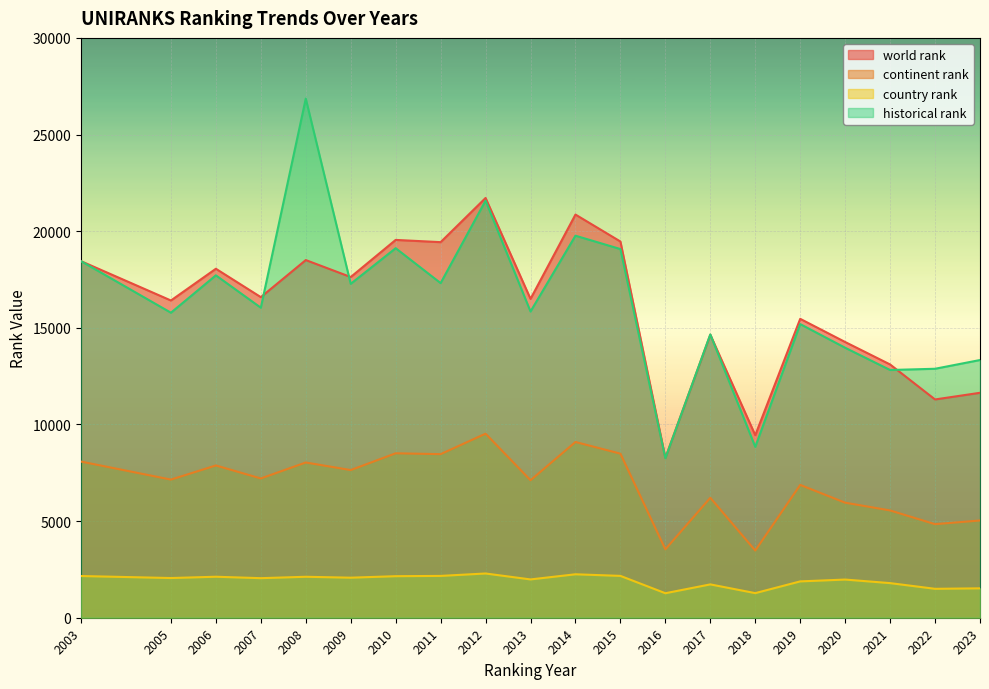

Reading left to right, extract all data points from this chart.

world rank: 2003=18448	2005=16413	2006=18055	2007=16587	2008=18505	2009=17627	2010=19548	2011=19432	2012=21717	2013=16496	2014=20859	2015=19465	2016=8270	2017=14642	2018=9444	2019=15464	2020=14265	2021=13103	2022=11293	2023=11638
continent rank: 2003=8079	2005=7147	2006=7878	2007=7206	2008=8032	2009=7640	2010=8508	2011=8464	2012=9523	2013=7113	2014=9093	2015=8489	2016=3539	2017=6206	2018=3476	2019=6872	2020=5952	2021=5551	2022=4840	2023=5032
country rank: 2003=2158	2005=2054	2006=2121	2007=2047	2008=2119	2009=2072	2010=2149	2011=2164	2012=2289	2013=1982	2014=2248	2015=2165	2016=1268	2017=1725	2018=1273	2019=1880	2020=1975	2021=1791	2022=1496	2023=1521
historical rank: 2003=18448	2005=15781	2006=17715	2007=16040	2008=26860	2009=17276	2010=19119	2011=17313	2012=21578	2013=15844	2014=19766	2015=19074	2016=8254	2017=14658	2018=8841	2019=15192	2020=13968	2021=12817	2022=12881	2023=13333